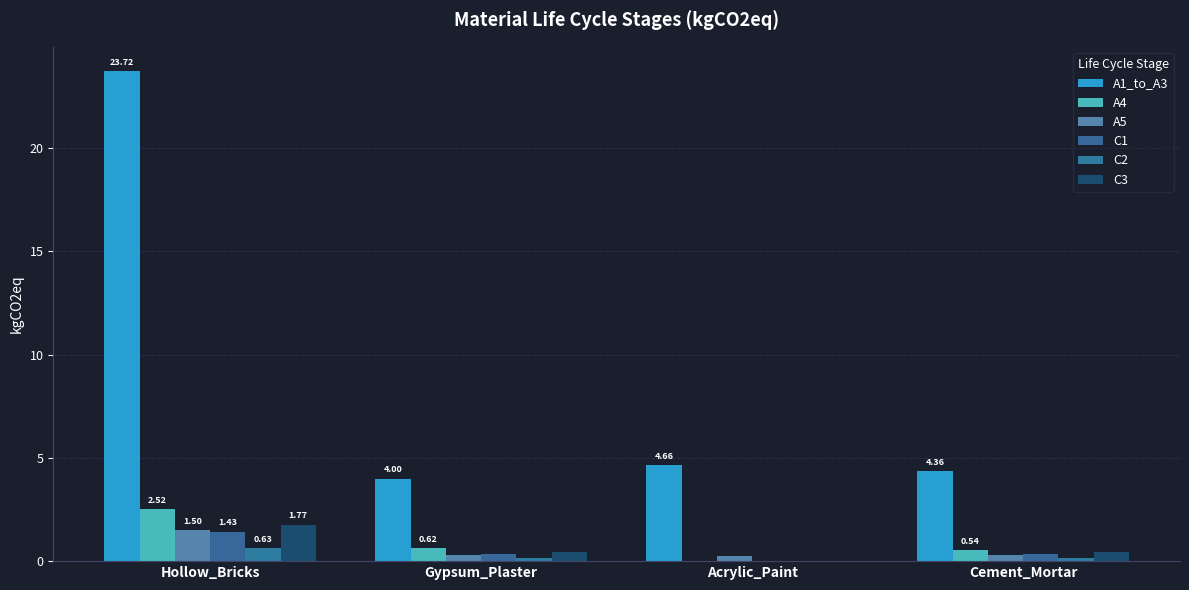

How many data points does each series have?

4